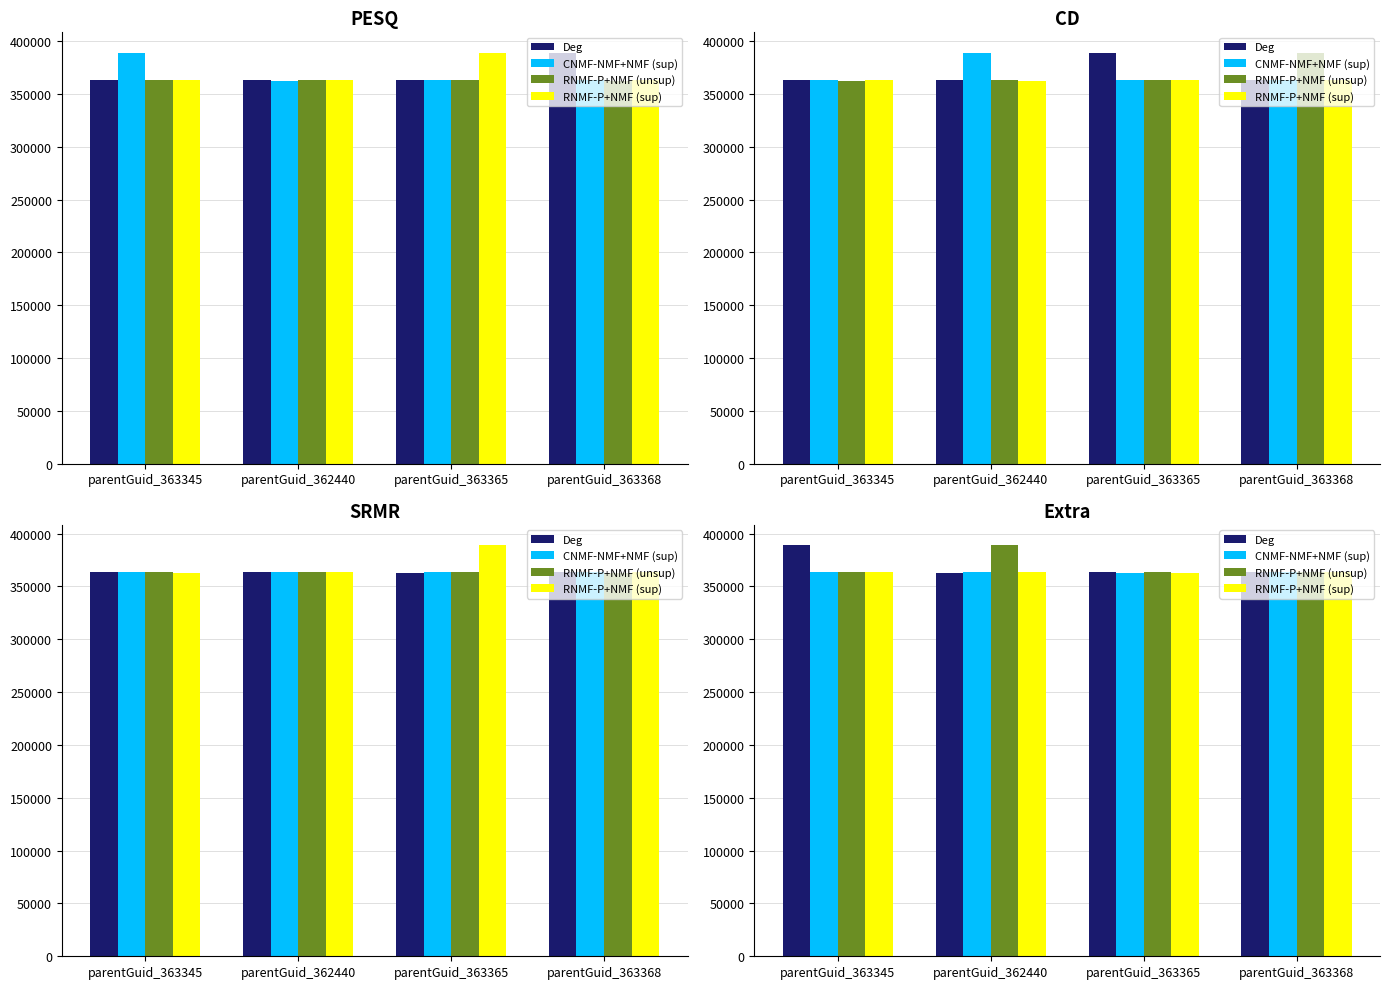

Rank the categories by Deg value from lowest to highest.

parentGuid_362440, parentGuid_363368, parentGuid_363365, parentGuid_363345